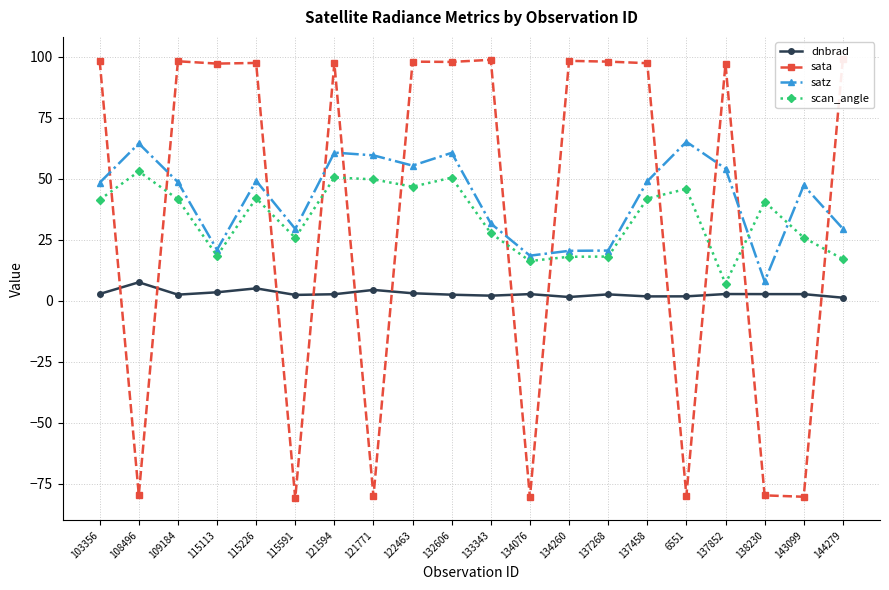

At which category is the sum across all series the highest?

132606